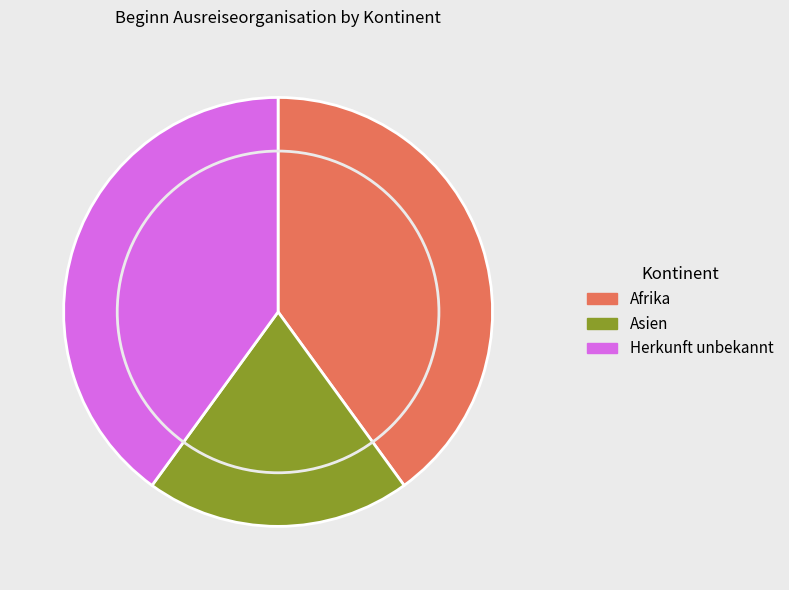

Does any single category account for the majority?

No